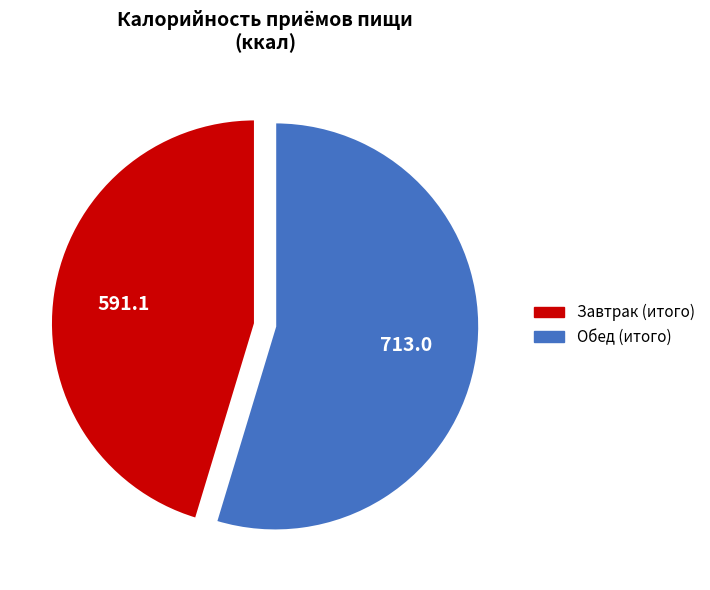

Which category accounts for the majority?

Обед (итого)